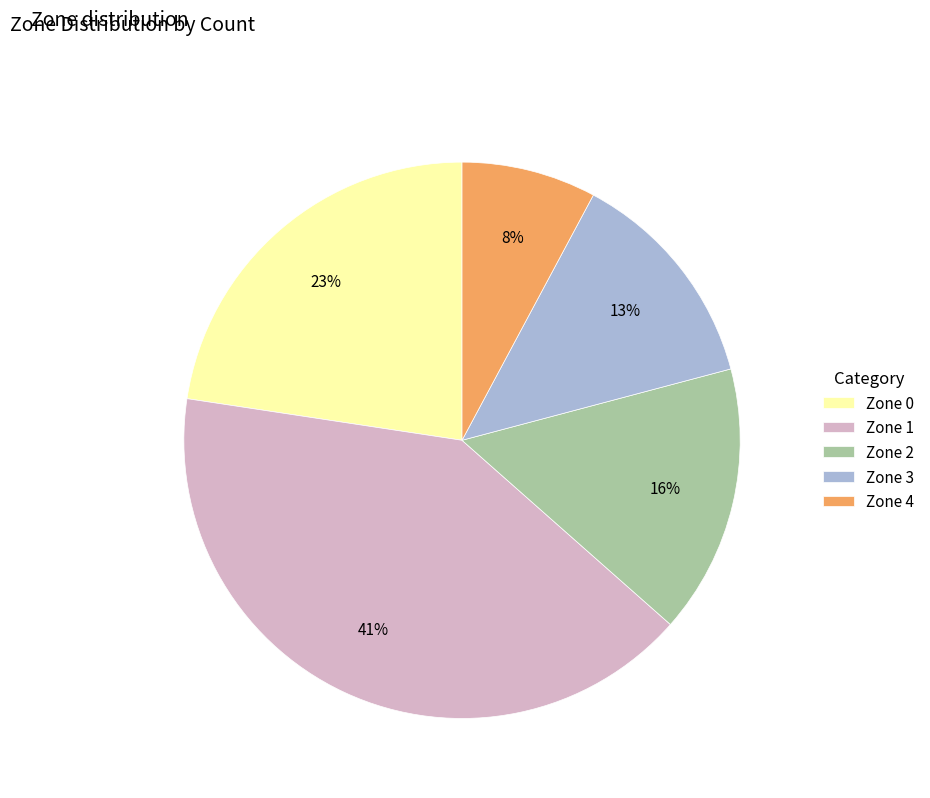

To the nearest percent, what percentage of the pie is Zone 4?

8%